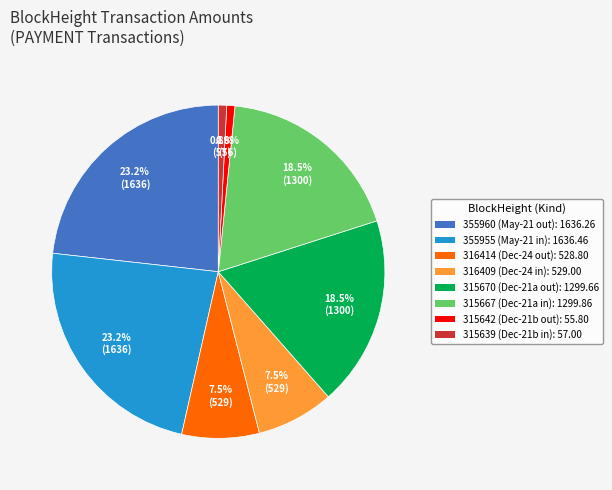

Does any single category account for the majority?

No